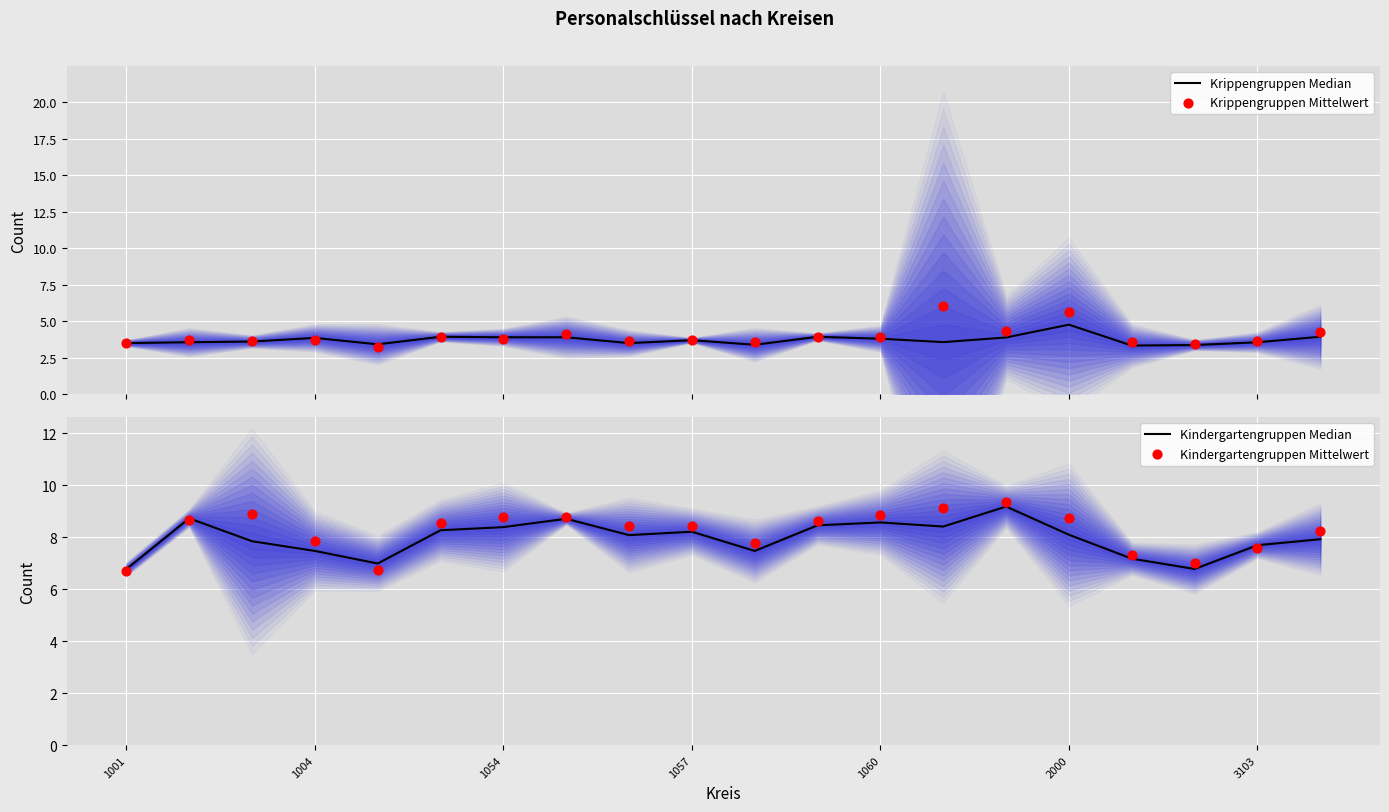

What are all the series names shown in the legend?

Krippengruppen Median, Krippengruppen Mittelwert, Kindergartengruppen Median, Kindergartengruppen Mittelwert